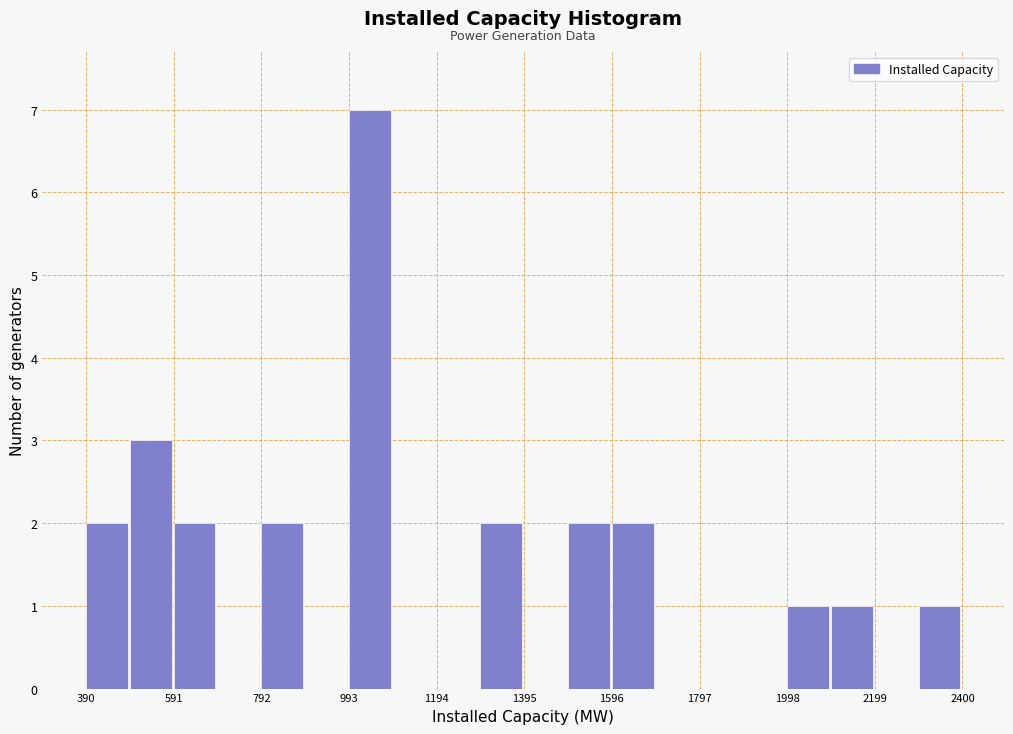

Read against the x-axis, roughly where is the centre of the tallest bar?

1050